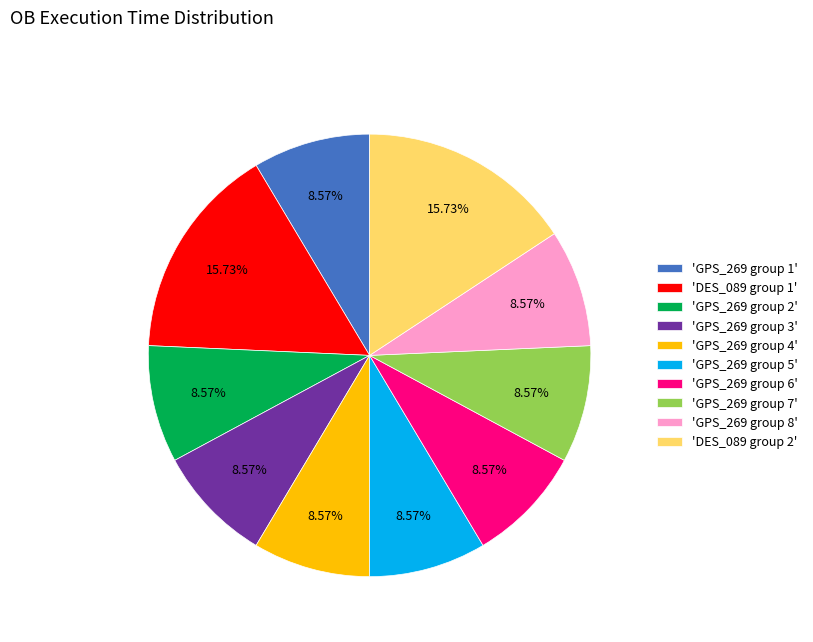

To the nearest percent, what is the difference between the largest and smallest slice percentages?

7%